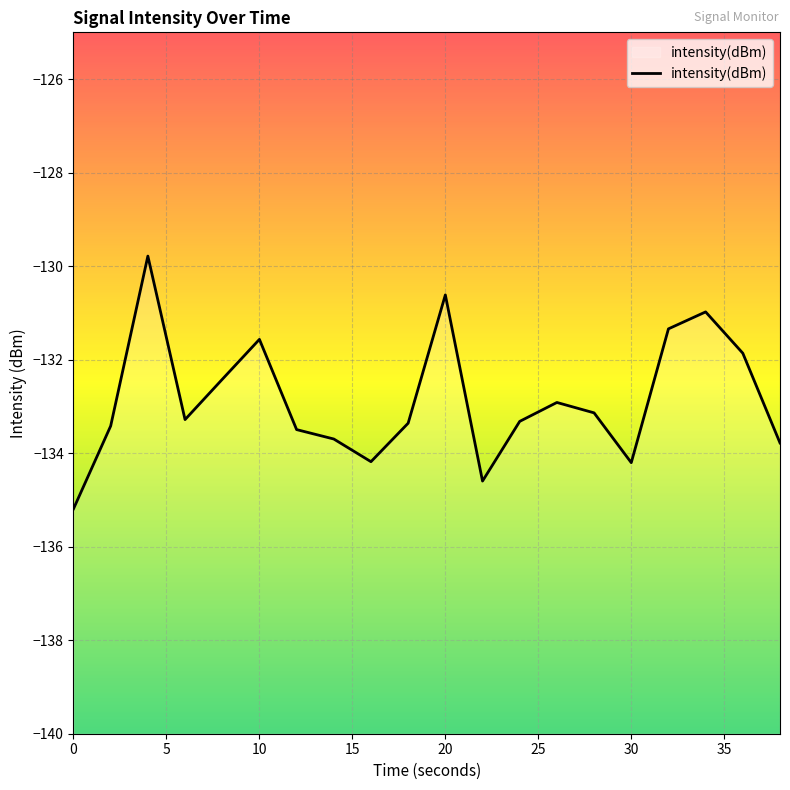

How many lines are shown in the chart?

1